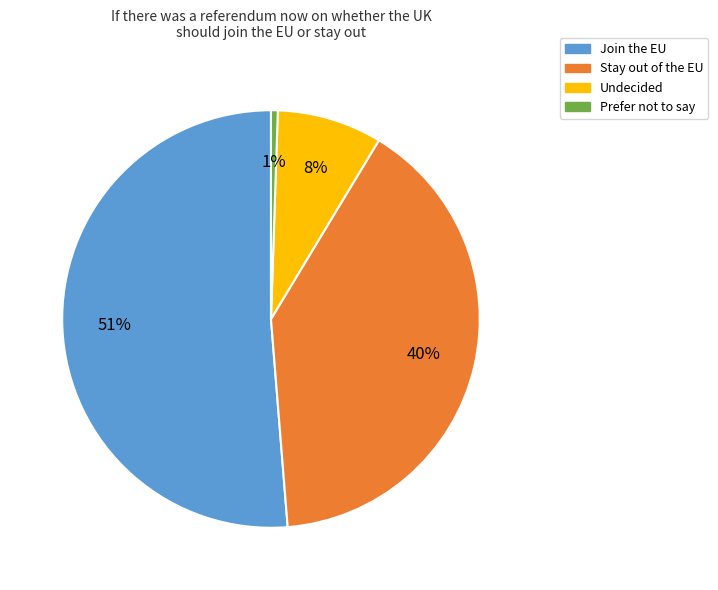

Does Undecided account for over 50% of the chart?

No